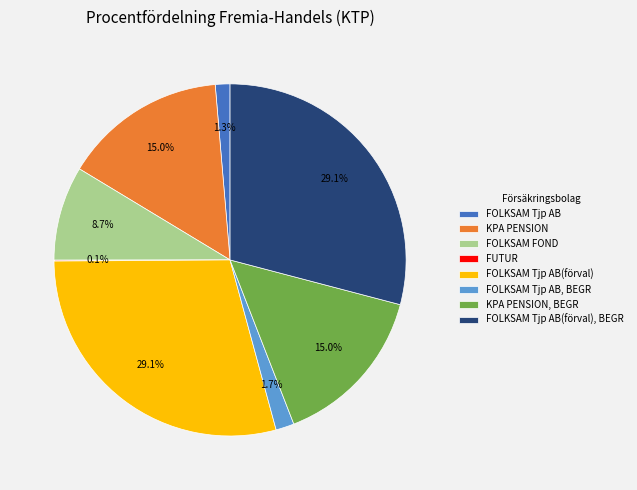

What percentage is NOT represented by FOLKSAM Tjp AB?

98.7%